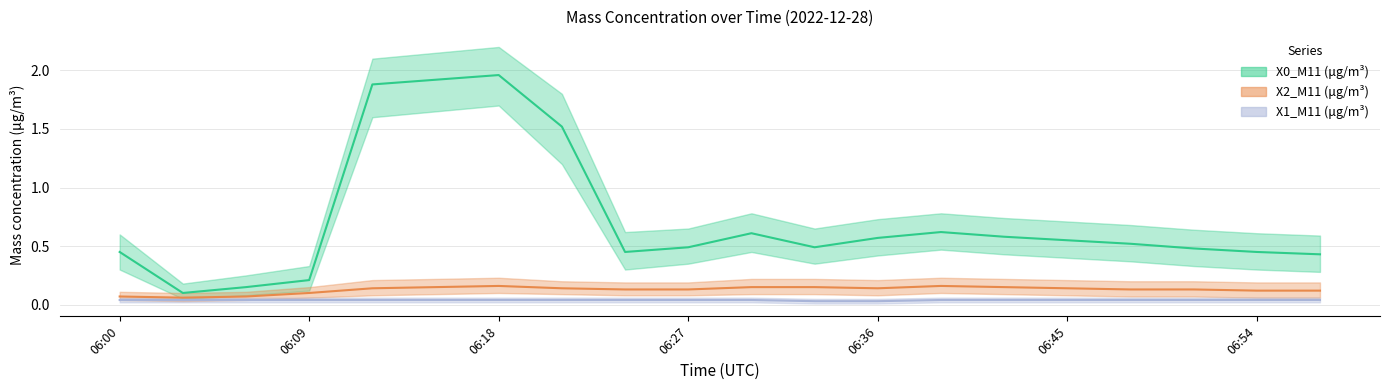

How many interior local peaks does the X0_M11 (μg/m³) series have?

3